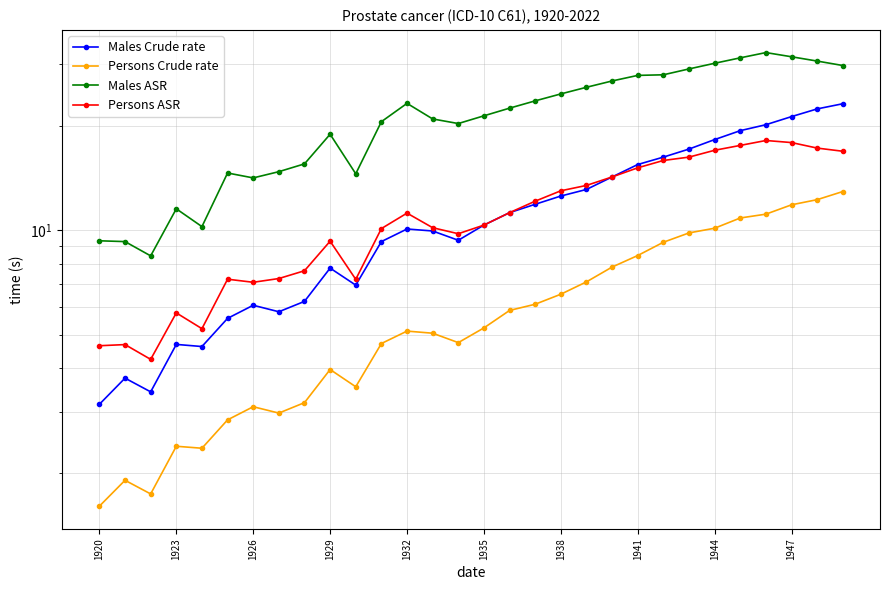

What is the difference between the second highest and second lowest values in the Persons ASR series?

13.2